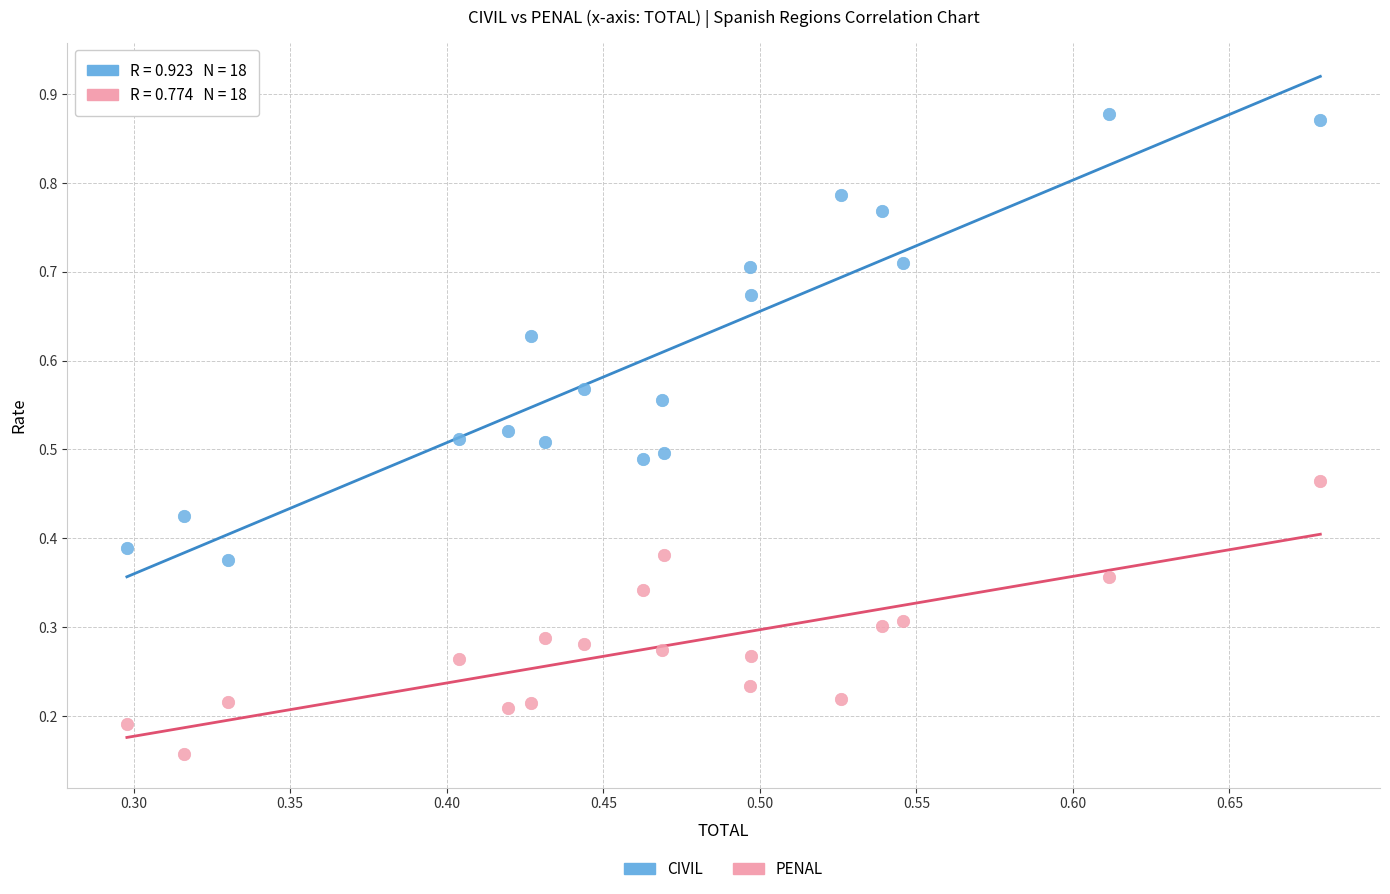

Which series has the largest Y range (max minus min)?

CIVIL